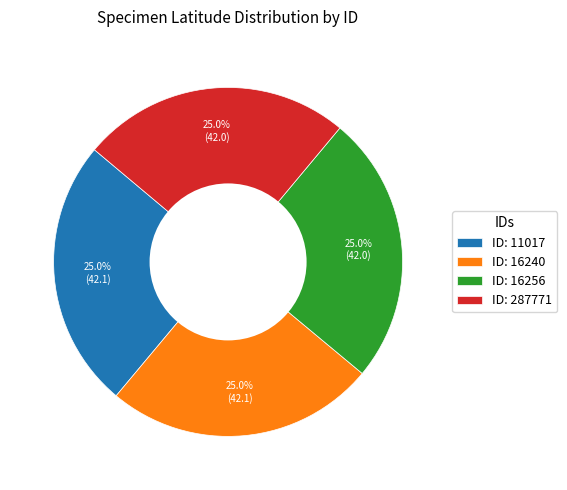

Approximately how many times larger is the value at ID: 16256 compared to ID: 287771?

1.0